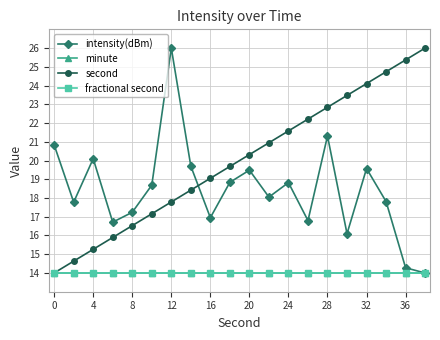

Does the chart have visible grid lines?

Yes